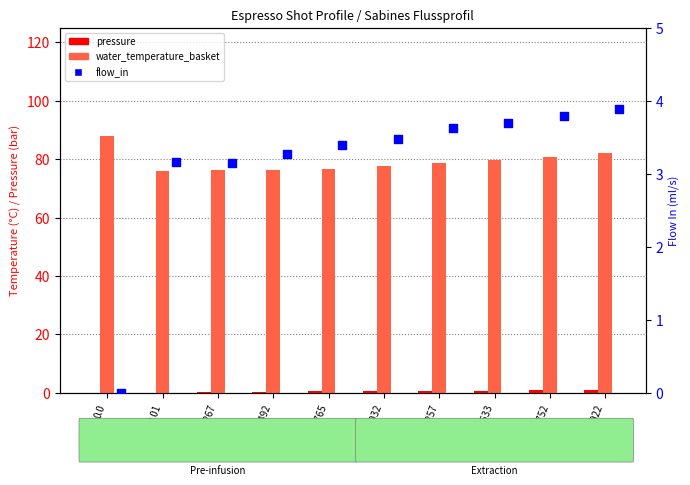

Which series contains the highest Y value?

water_temperature_basket